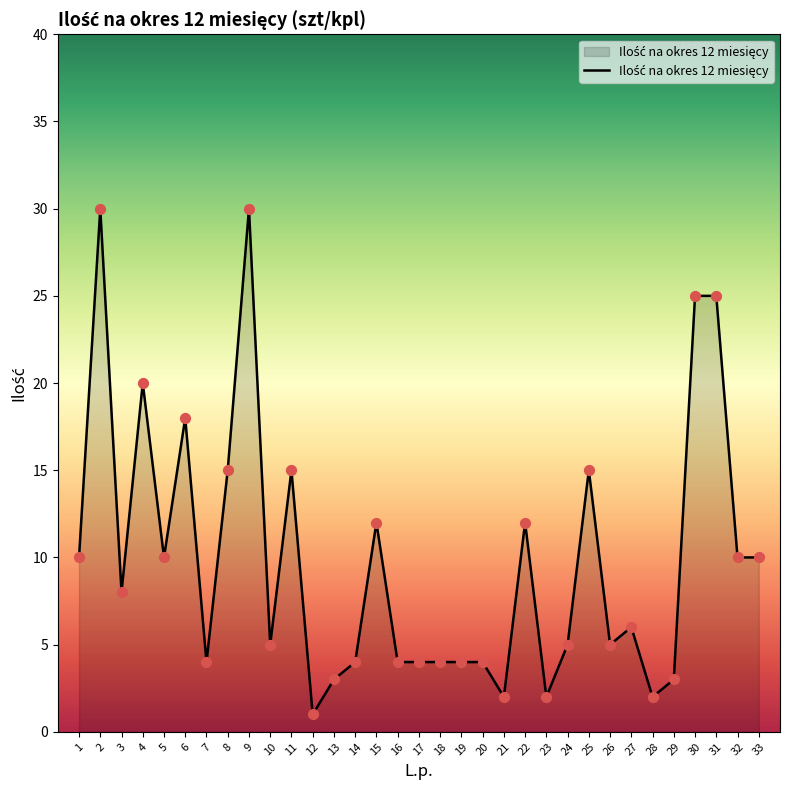

What is the change in value from 9 to 25?

-15